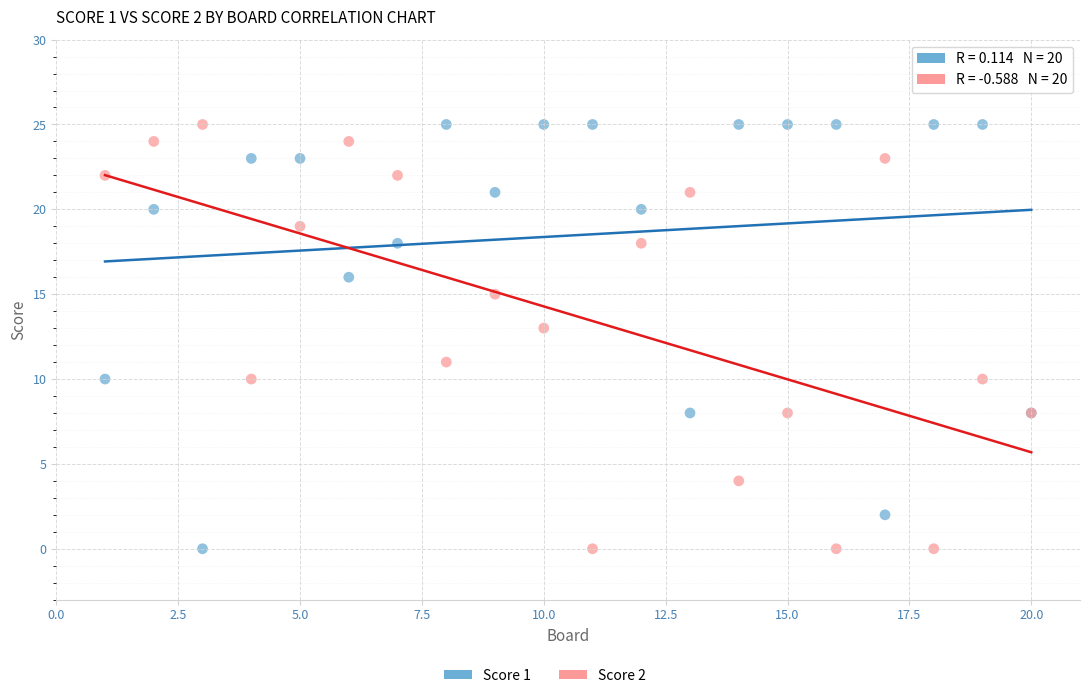

What is the X range (max minus min) for the scatter plot?

19